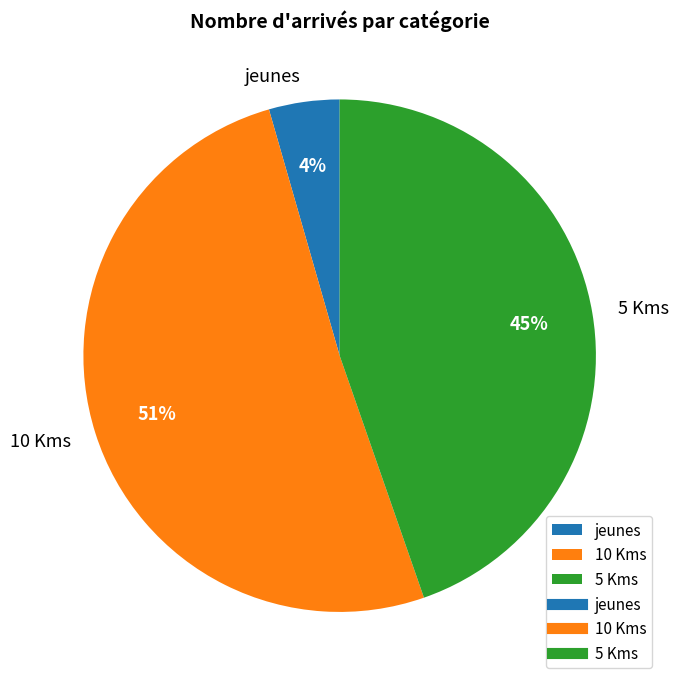

How many segments does this pie chart have?

3